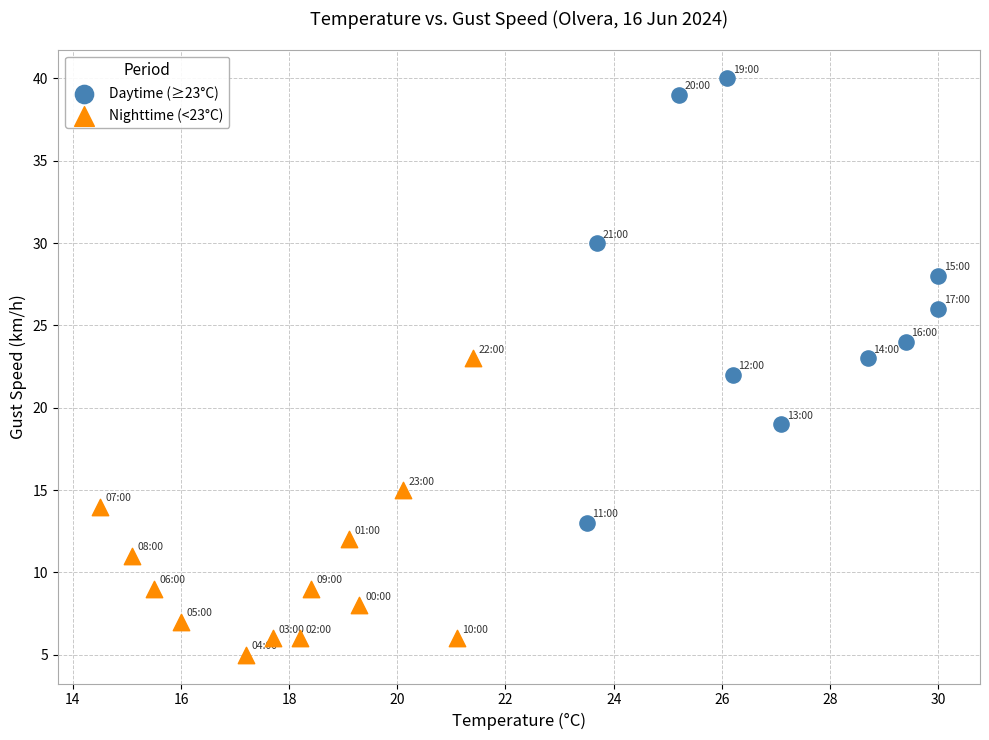

Which series contains the highest Y value?

Daytime (≥23°C)